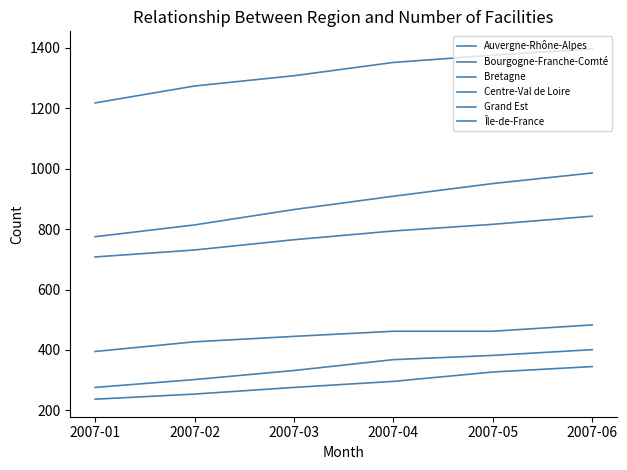

Does the chart have visible grid lines?

No